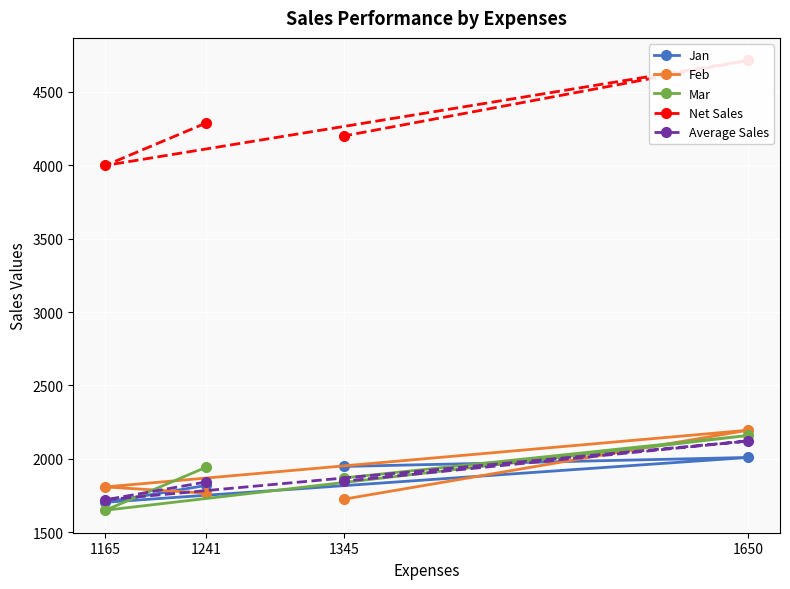

Which label corresponds to the largest value in the chart?

1650